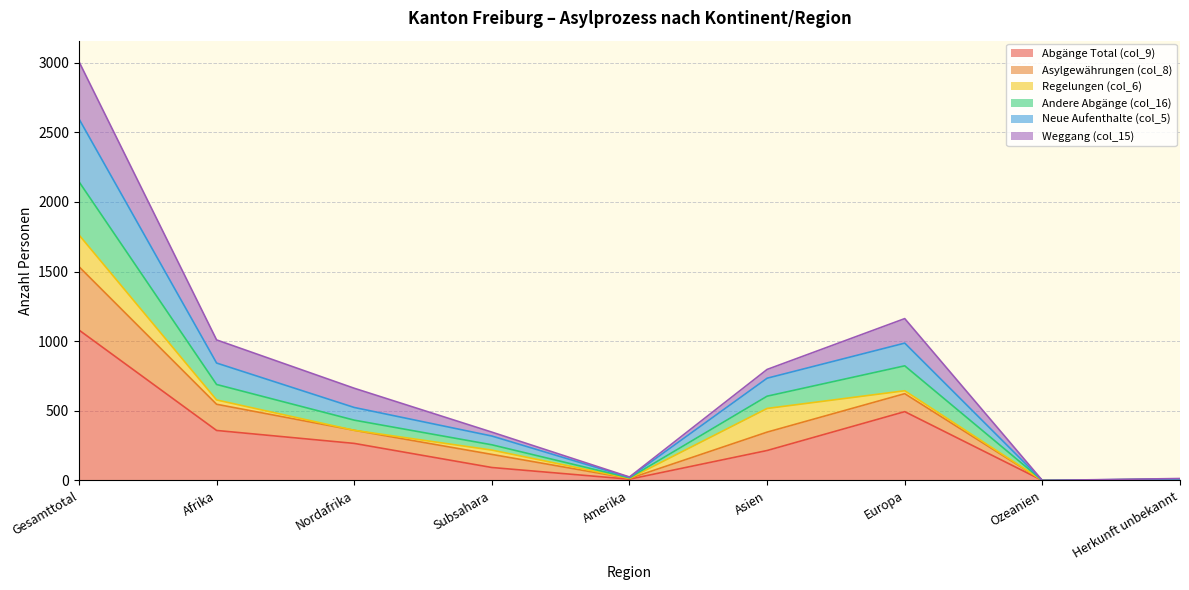

Does the chart display data point markers on the line(s)?

No